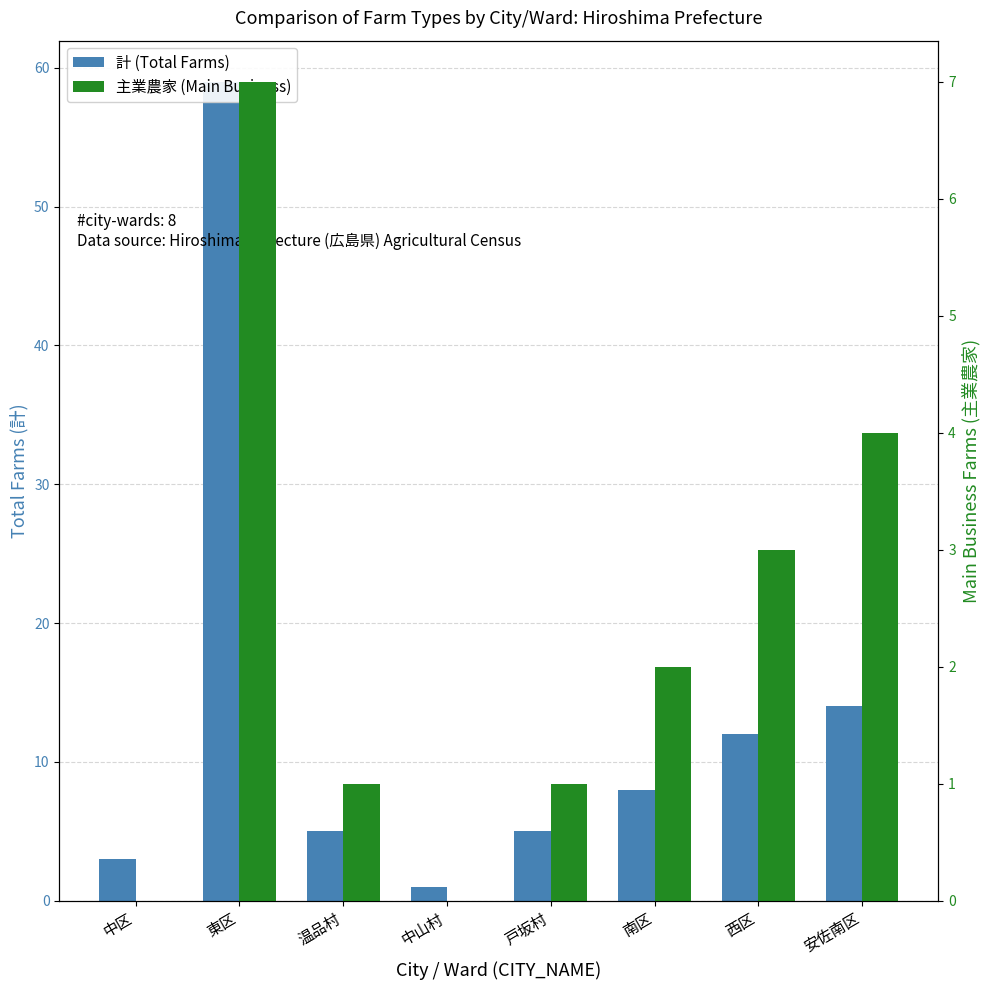

What is the approximate value of 主業農家 (Main Business) at 安佐南区?

4